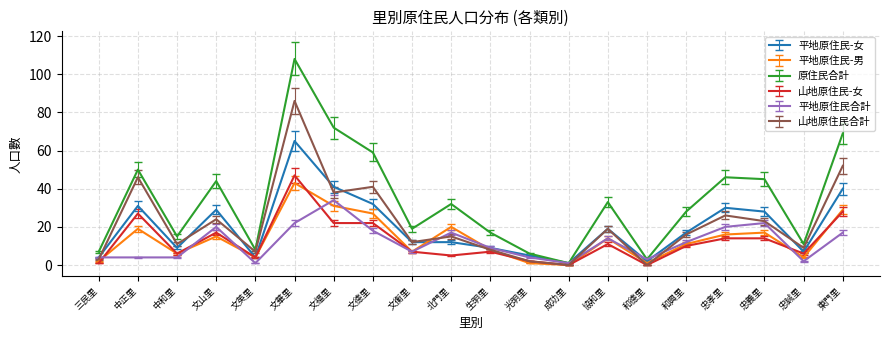

Is the value of 山地原住民合計 at 中正里 greater than the value of 原住民合計 at 文英里?

Yes